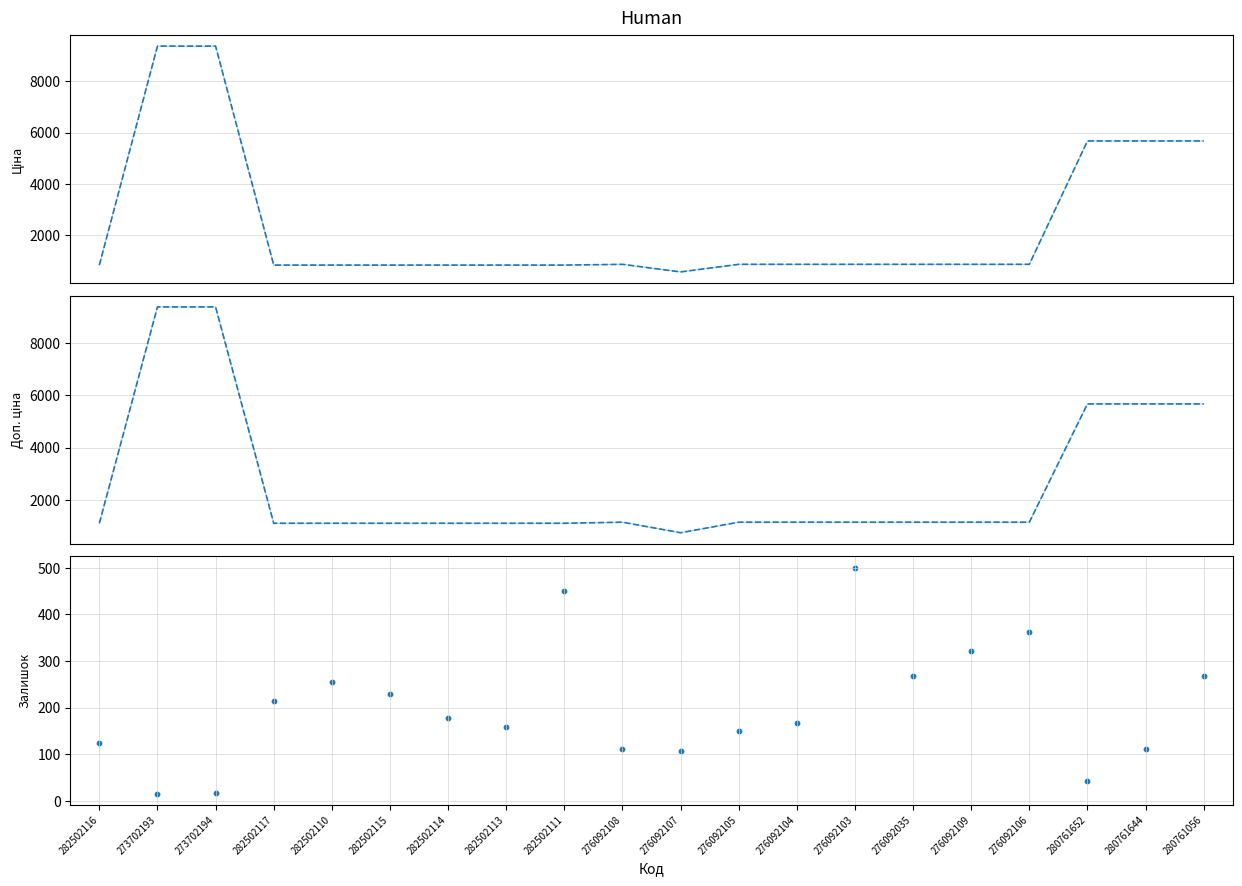

Which series has the largest Y range (max minus min)?

Ціна